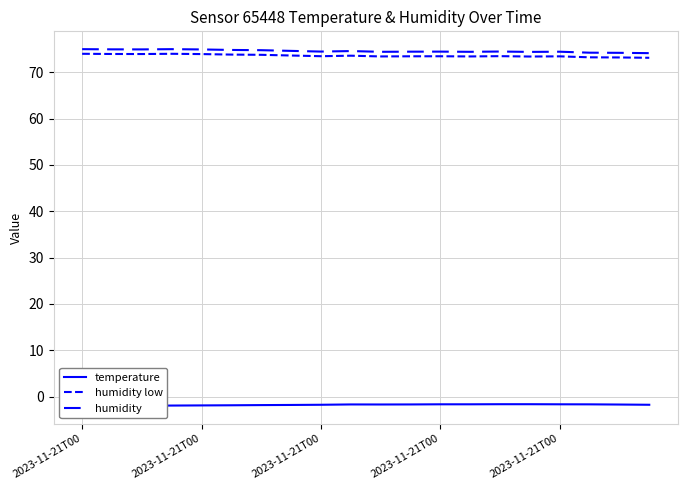

What is the difference between the second highest and second lowest values in the temperature series?

0.3